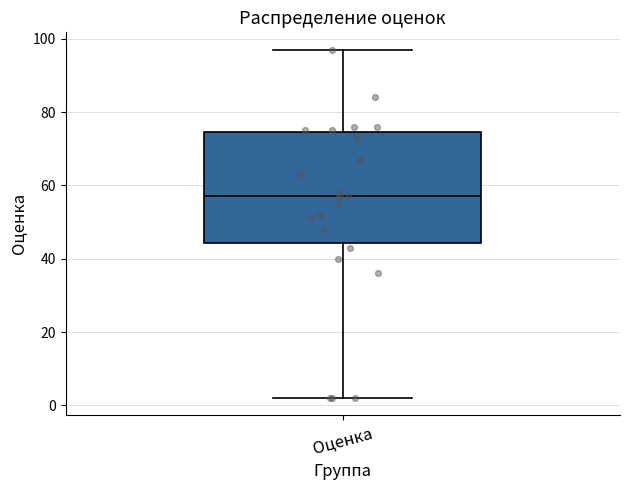

Transcribe this box plot: give where the median line is, the range the box spans, and where the two whiskers end, as read against the y-axis. The values are not printed on the chart, so give them approximately, as read against the axis.

median 58, box 44 to 74, whiskers 2 to 98